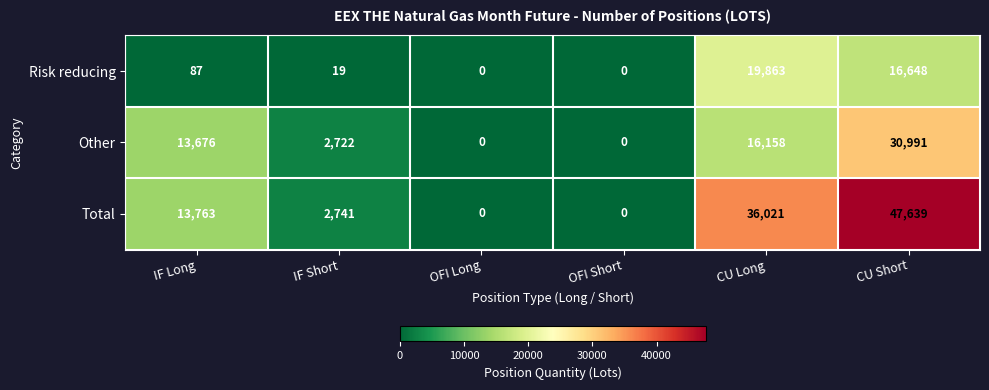

What is the approximate value of Risk reducing at IF Long, to the nearest 100?

100